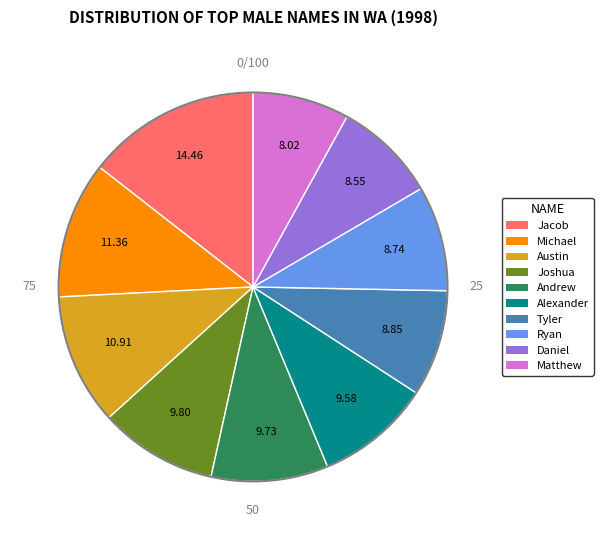

What is the ratio of the value at Joshua to the value at Michael?

0.9